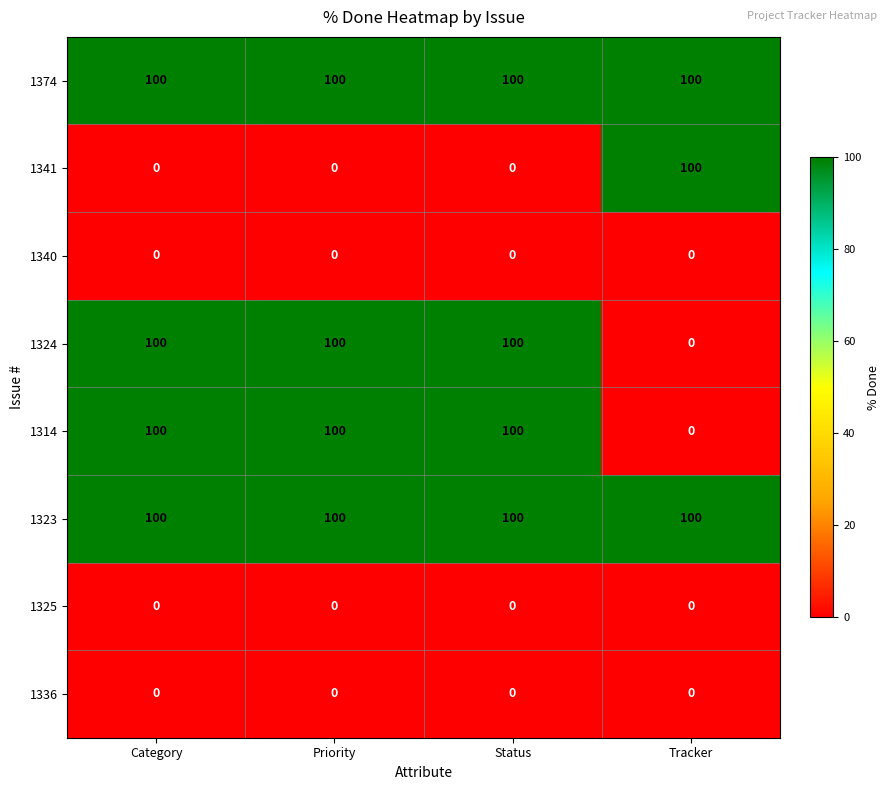

What is the total value across all series at Priority?

400